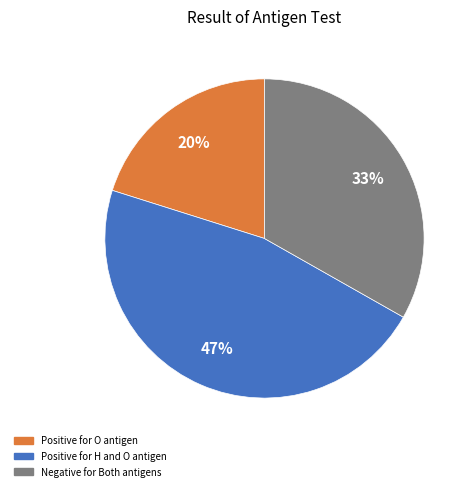

Is there any slice that represents more than half of the pie?

No